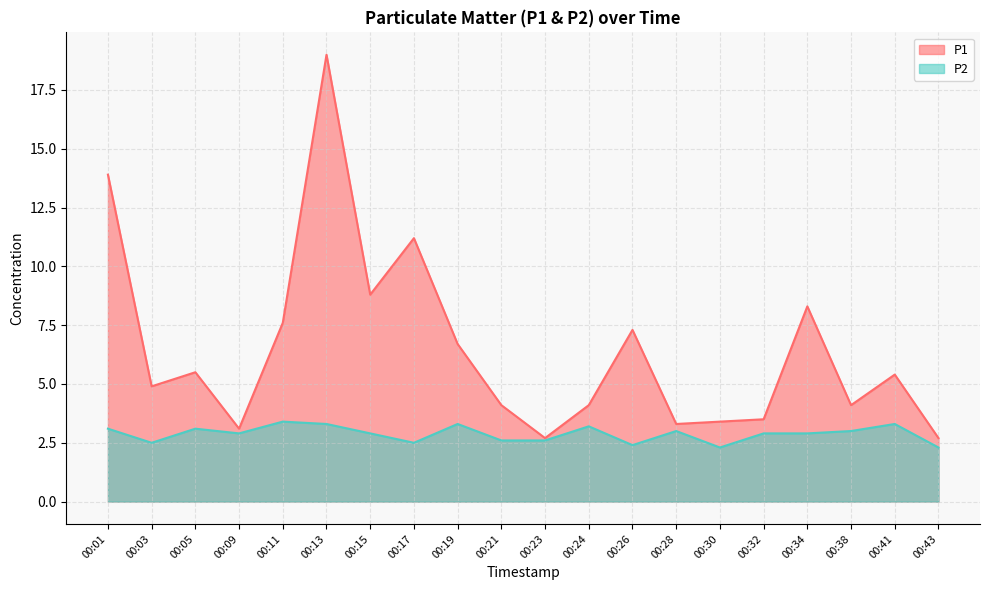

Reading left to right, extract all data points from this chart.

P1: 00:01=13.9	00:03=4.9	00:05=5.5	00:09=3.1	00:11=7.6	00:13=19.0	00:15=8.8	00:17=11.2	00:19=6.7	00:21=4.1	00:23=2.7	00:24=4.1	00:26=7.3	00:28=3.3	00:30=3.4	00:32=3.5	00:34=8.3	00:38=4.1	00:41=5.4	00:43=2.7
P2: 00:01=3.1	00:03=2.5	00:05=3.1	00:09=2.9	00:11=3.4	00:13=3.3	00:15=2.9	00:17=2.5	00:19=3.3	00:21=2.6	00:23=2.6	00:24=3.2	00:26=2.4	00:28=3.0	00:30=2.3	00:32=2.9	00:34=2.9	00:38=3.0	00:41=3.3	00:43=2.3